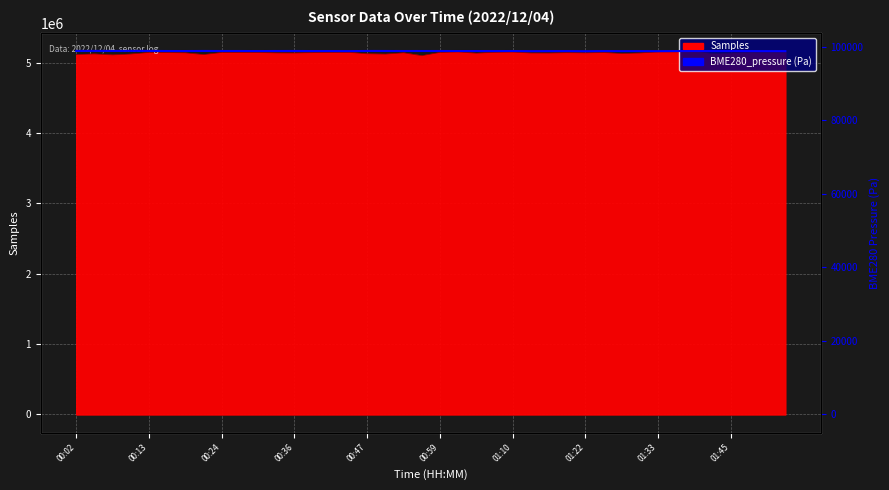

The value at 19 is 68739.9. True or false?

False